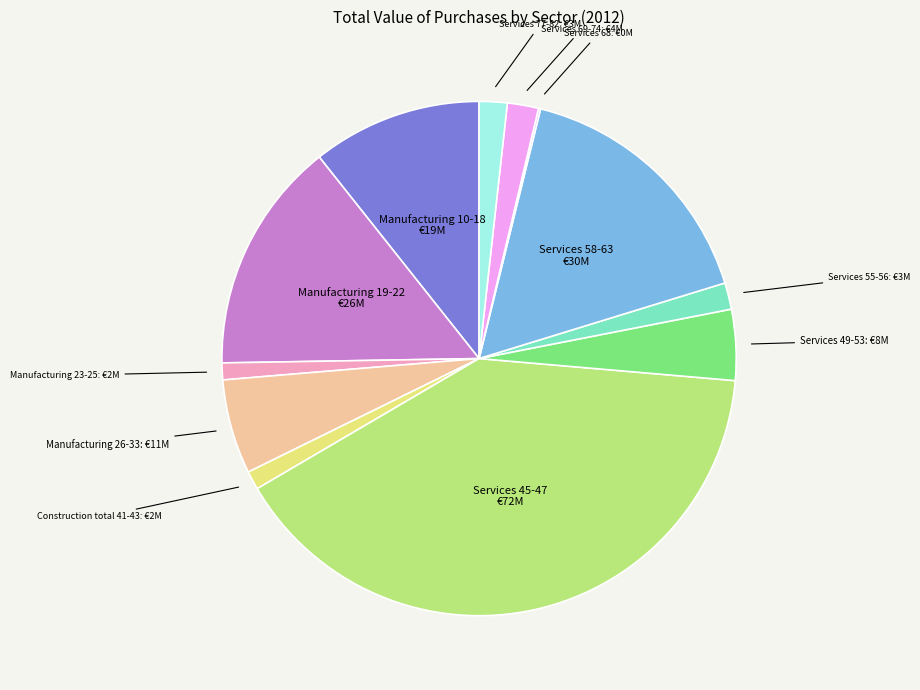

Is there any slice that represents more than half of the pie?

No